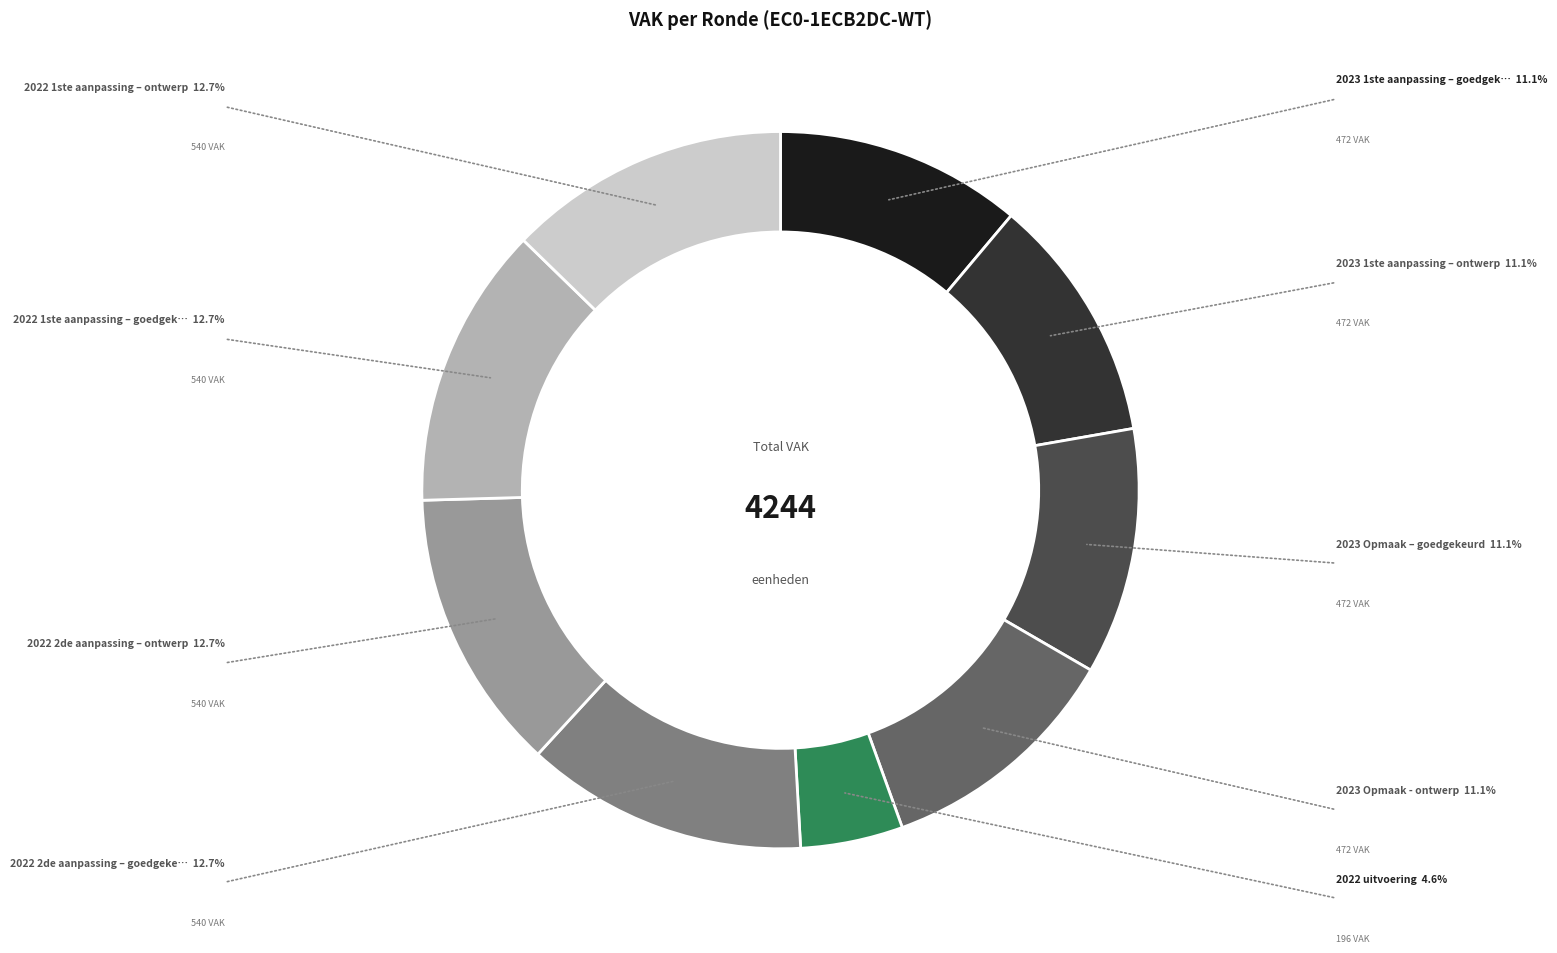

Is there any slice that represents more than half of the pie?

No